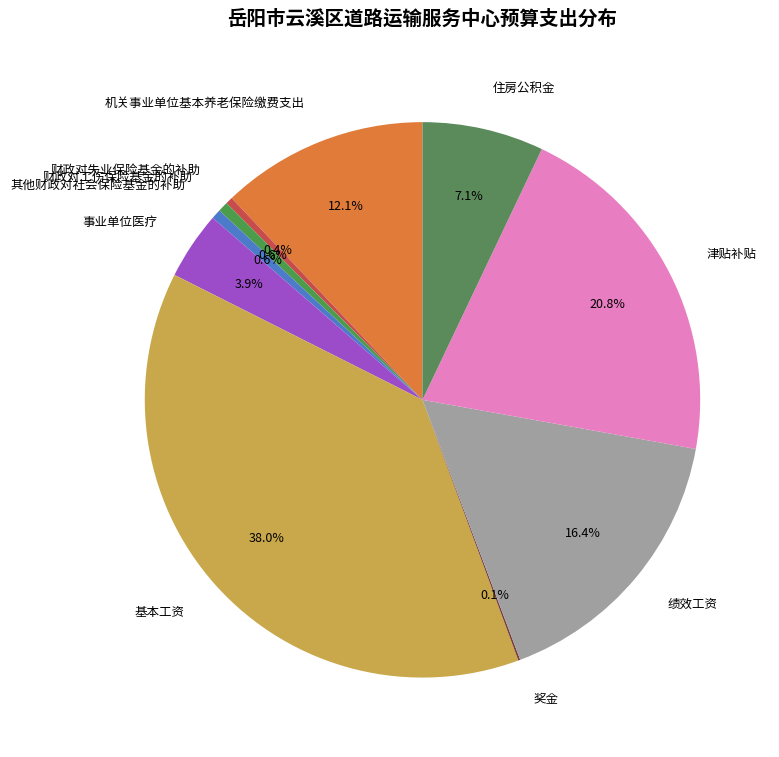

What portion of the pie excludes 财政对工伤保险基金的补助?

99.4%